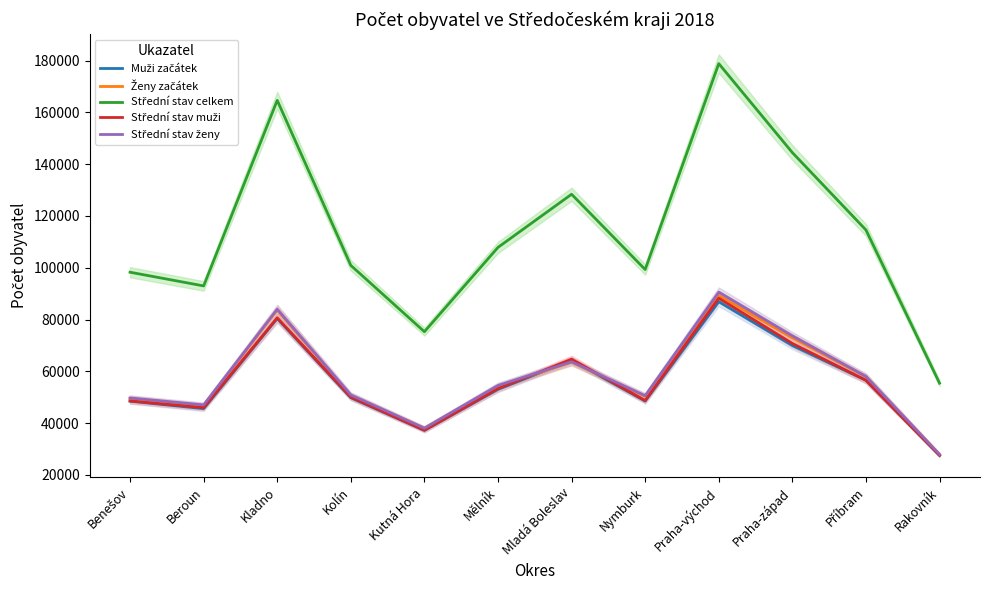

What is the difference between the maximum and minimum values in the Střední stav muži series?

60714